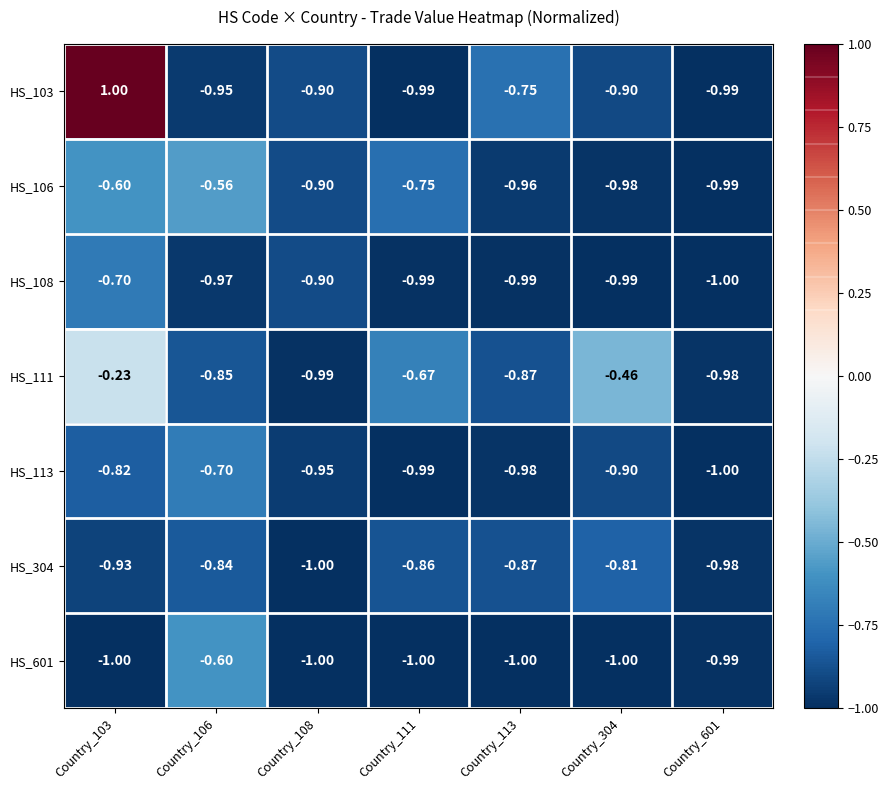

Is the value of HS_106 at Country_103 greater than the value of HS_113 at Country_601?

Yes